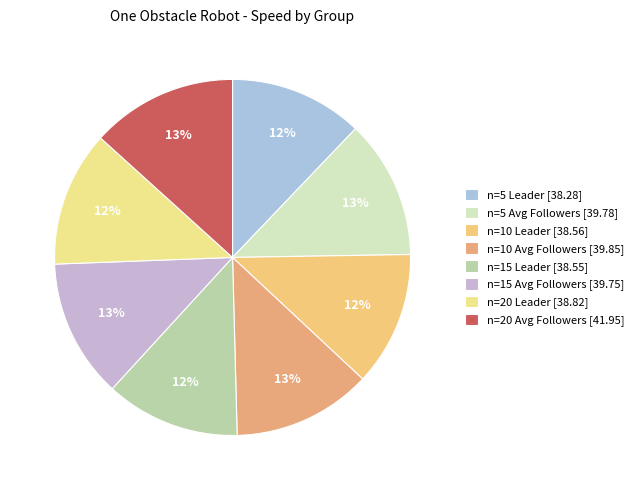

How many segments does this pie chart have?

8